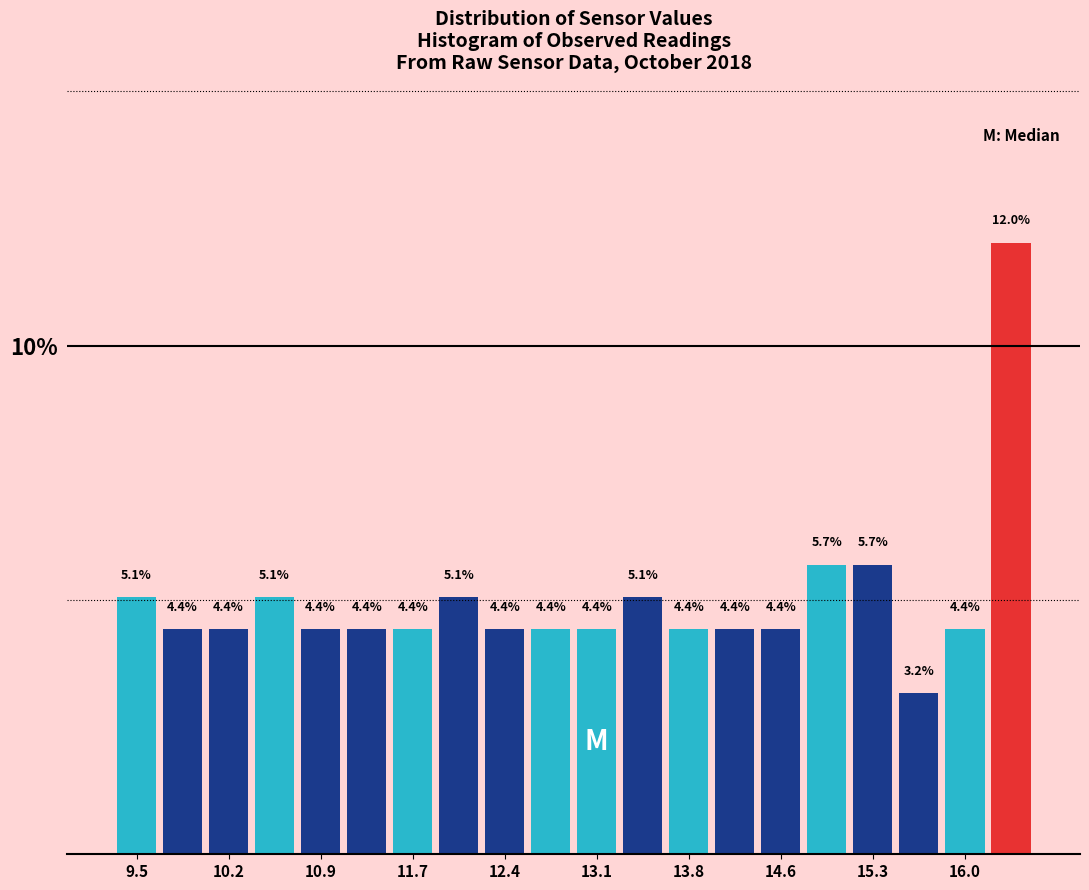

Read against the x-axis, roughly where is the centre of the tallest bar?

16.4